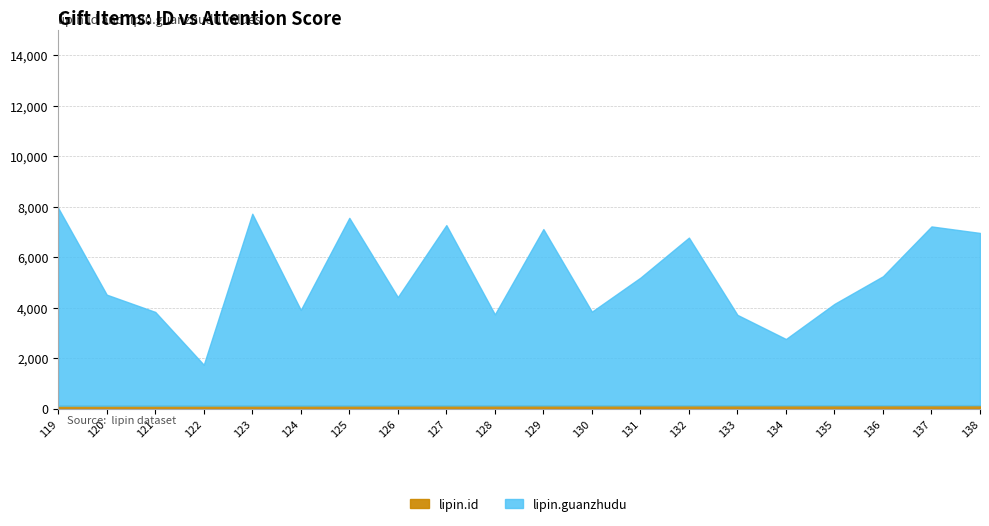

What is the difference between the maximum and second lowest values in the lipin.guanzhudu series?

5207